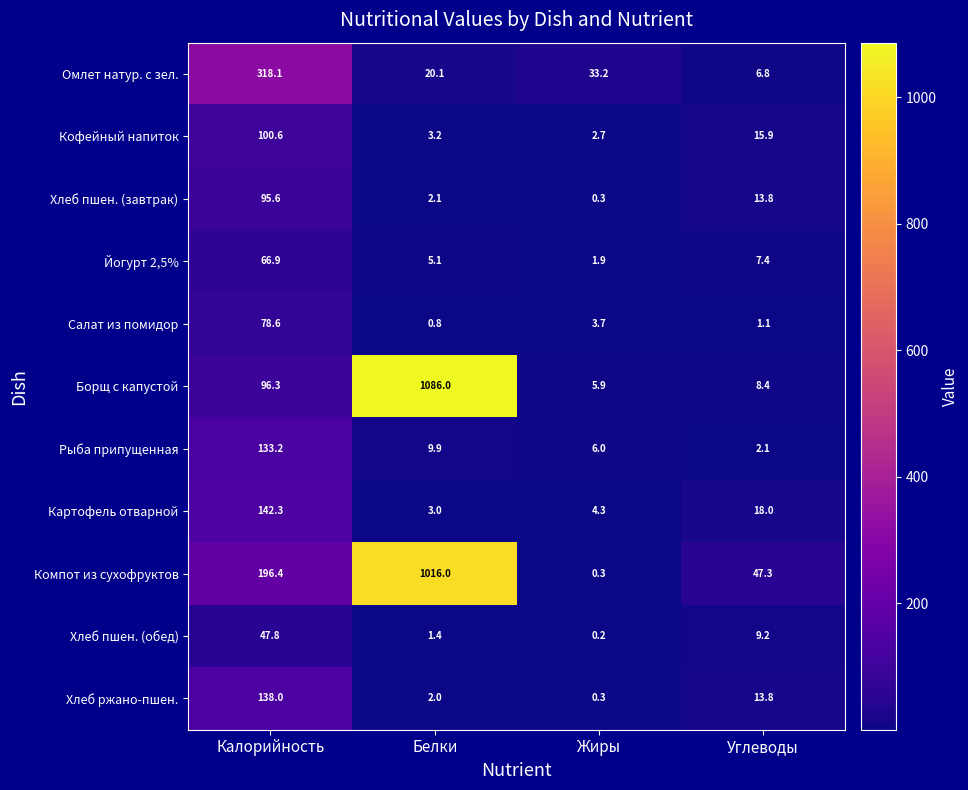

The Омлет натур. с зел. series shows 2.7 at Углеводы. True or false?

False